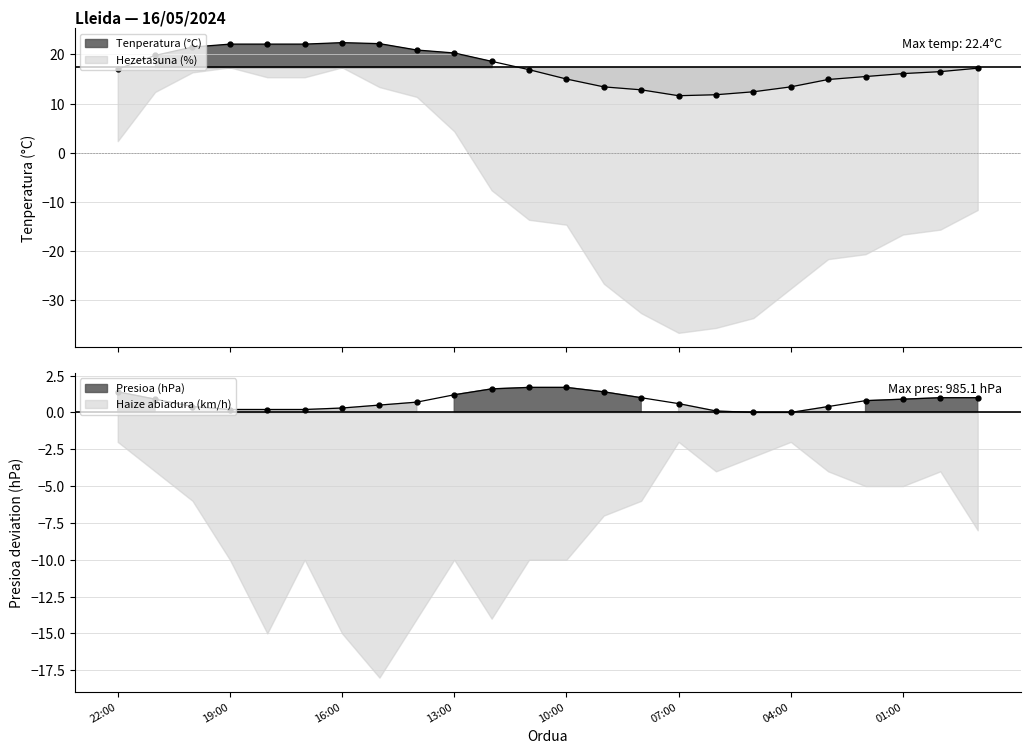

What is the value of the Tenperatura (°C) point at the 14th from the left?

13.4